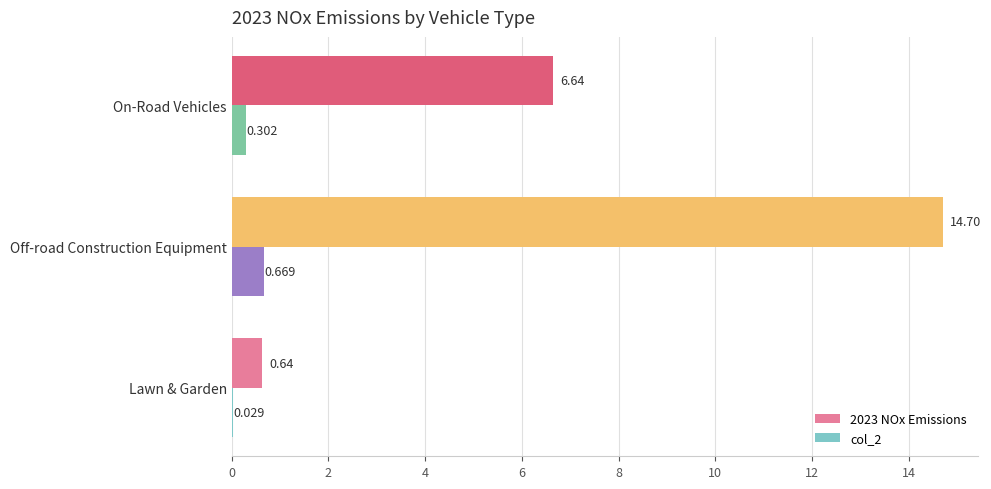

At which category is the sum across all series the highest?

Off-road Construction Equipment